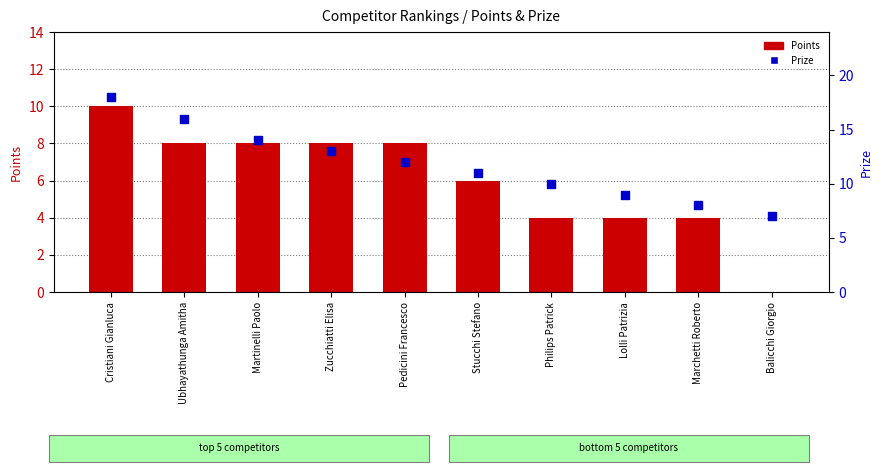

Which series contains the lowest Y value?

Points